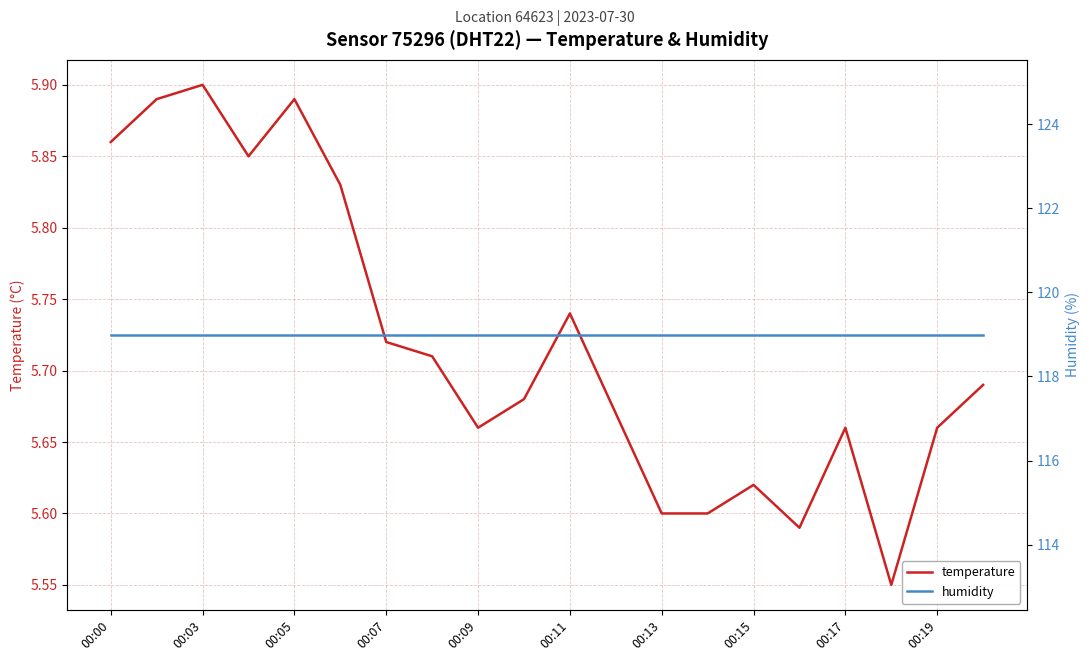

True or false: humidity and temperature intersect in this chart.

False